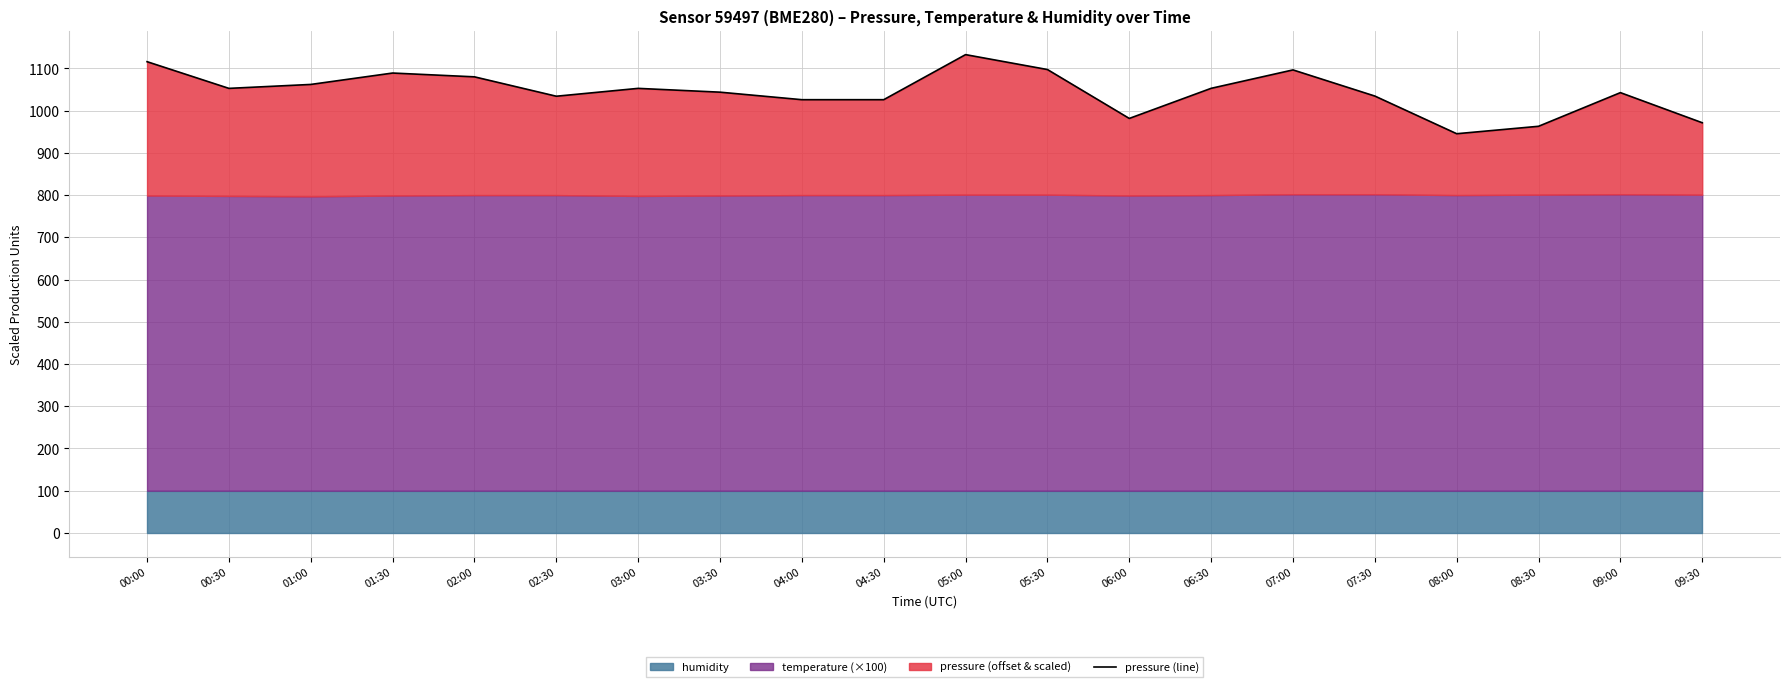

How many lines are shown in the chart?

1